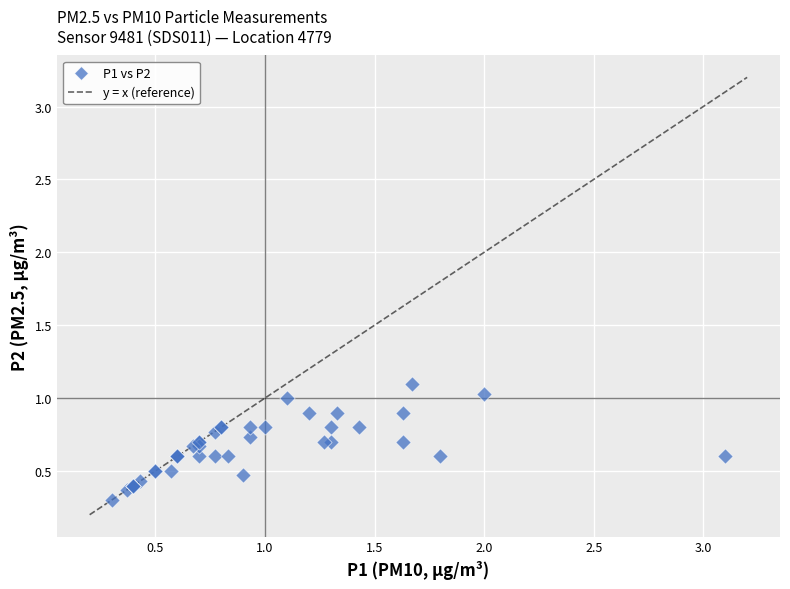

What Y value in the scatter plot is closest to 0?

0.3